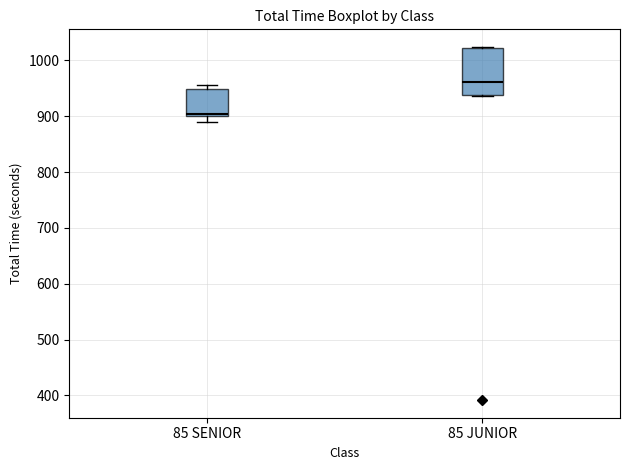

Reading left to right, transcribe this box plot: for each box, give where its median line is, the range the box spans, and where its two whiskers end, as read against the y-axis. The values are not printed on the chart, so give them approximately, as read against the axis.

85 SENIOR: median 900, box 900 to 950, whiskers 890 to 960
85 JUNIOR: median 960, box 940 to 1020, whiskers 940 to 1020